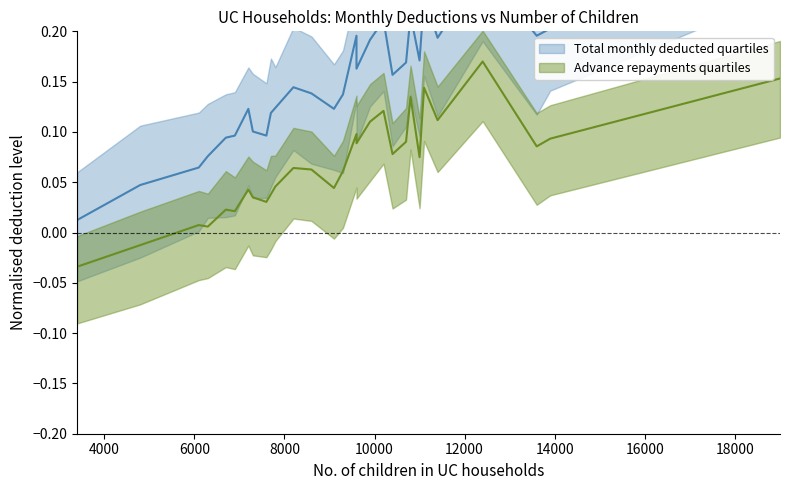

How many lines are shown in the chart?

2